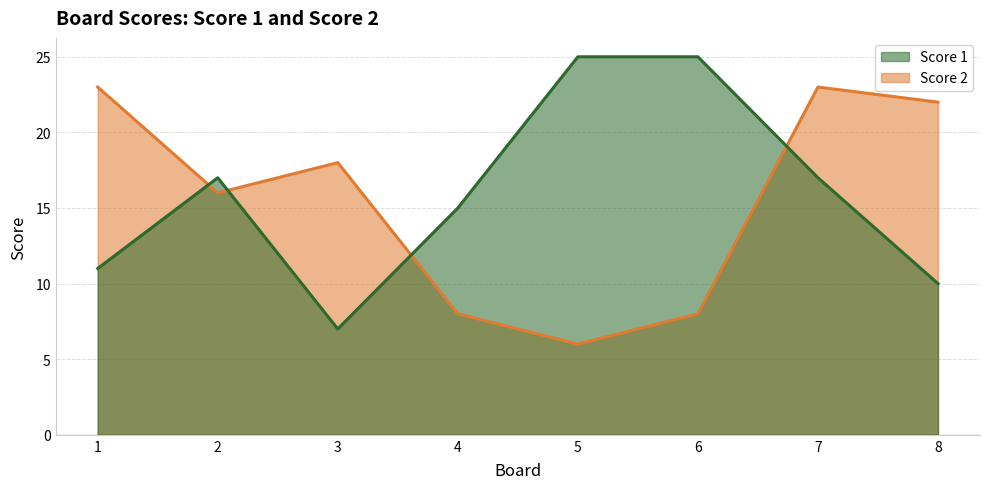

Where does the Score 2 series first go above 18?

1